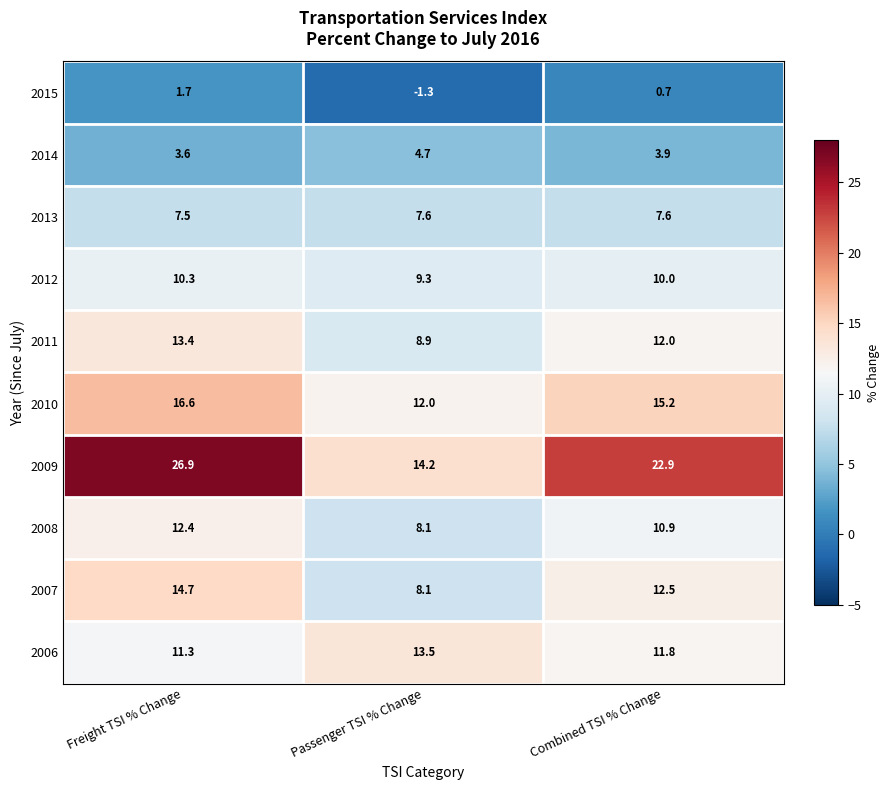

What is the total value across all series at Passenger TSI % Change?

85.1